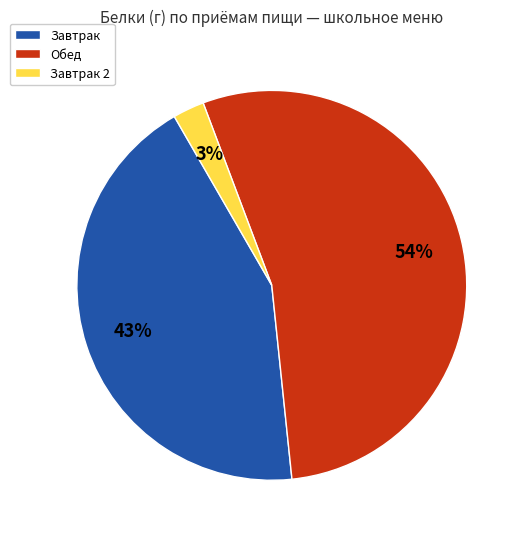

To the nearest percent, what is the average slice percentage?

33%